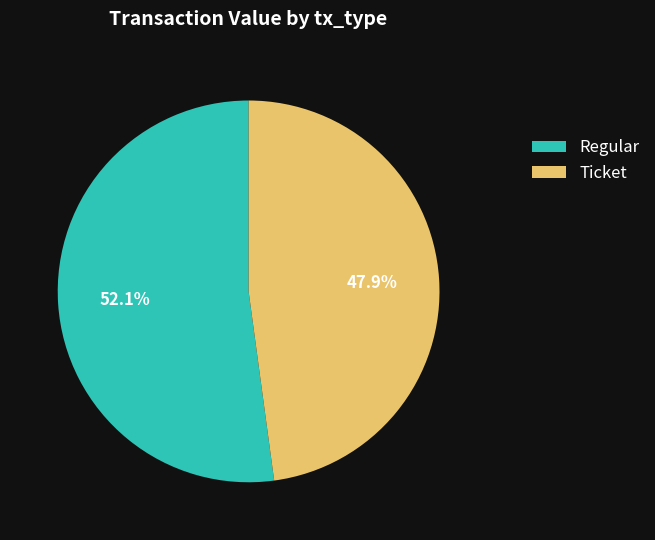

Which category has the biggest portion of the pie?

Regular